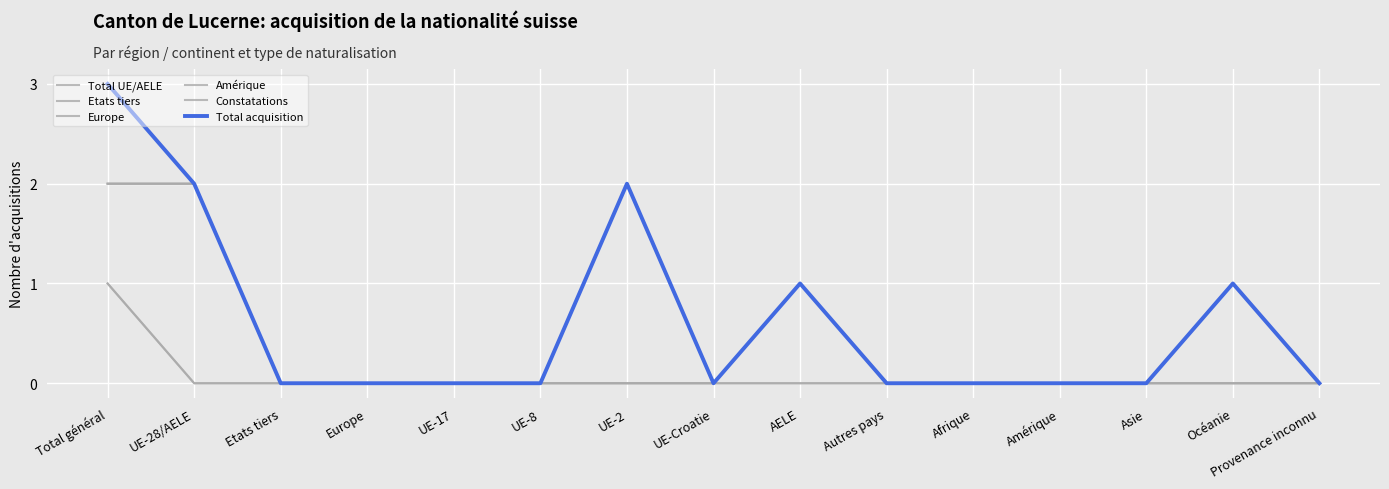

Where is Amérique nearest to the value 0?

UE-28/AELE